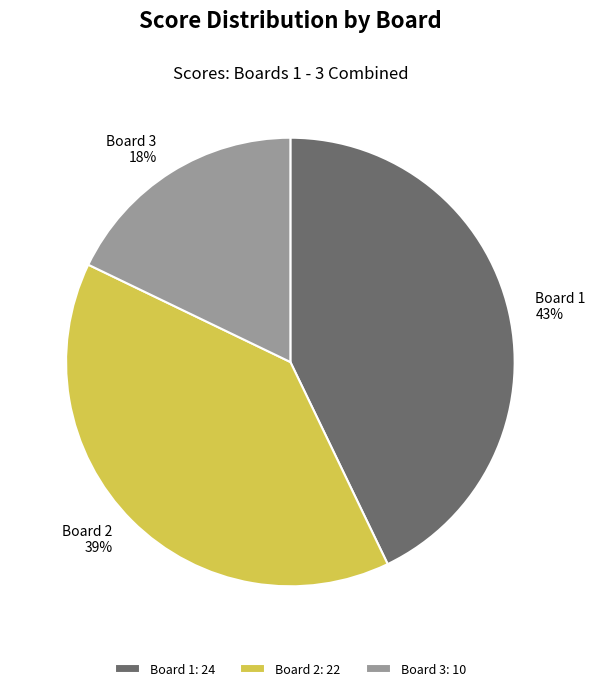

Is there any slice that represents more than half of the pie?

No